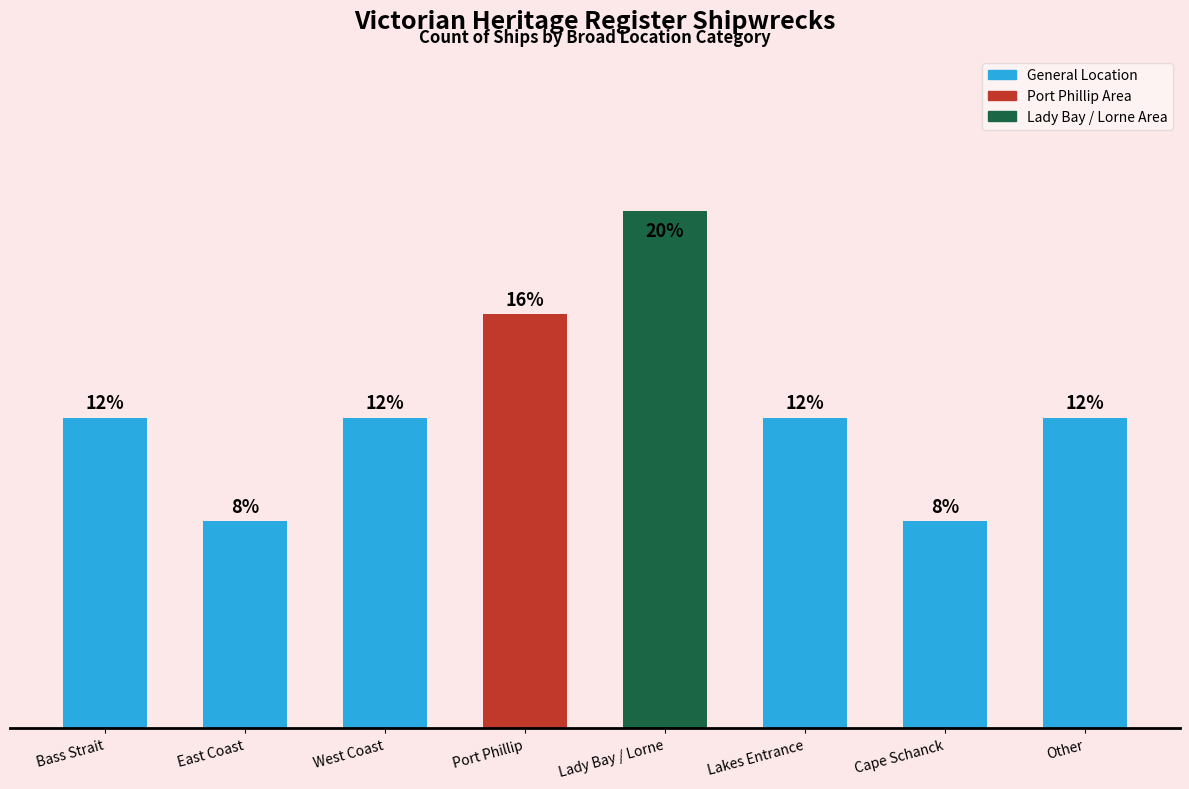

Does the chart contain any negative values?

No